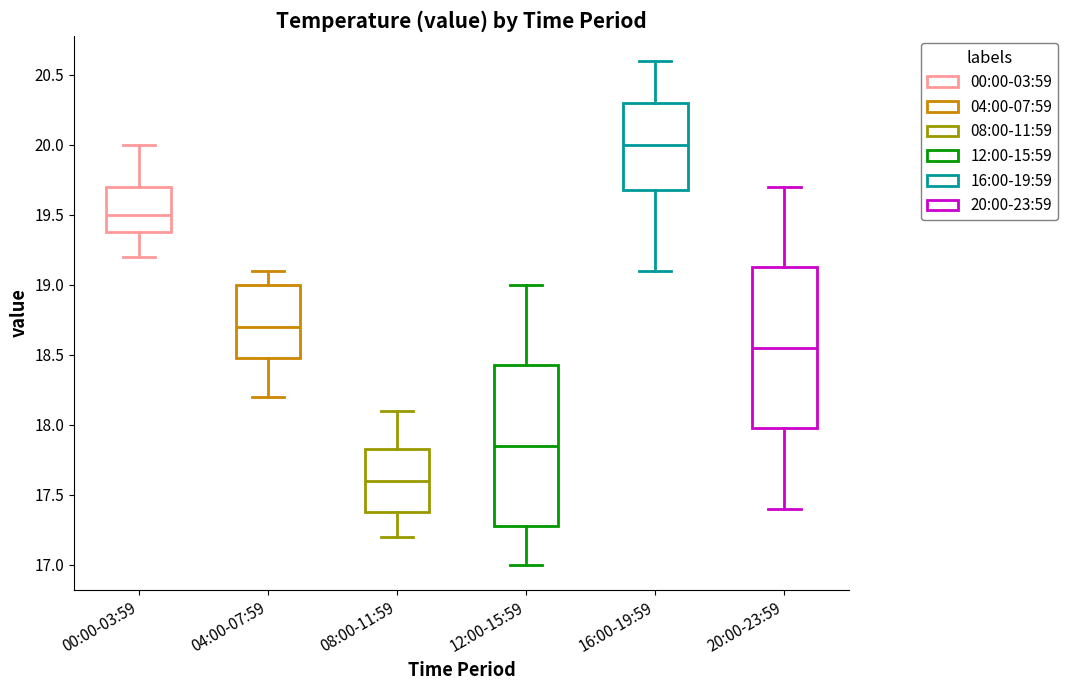

Reading left to right, read every box against the y-axis: the position of its median line, the range the box covers, and the ends of its whiskers. The values are not printed on the chart, so give them approximately, as read against the axis.

00:00-03:59: median 19.50, box 19.40 to 19.70, whiskers 19.20 to 20.00
04:00-07:59: median 18.70, box 18.50 to 19.00, whiskers 18.20 to 19.10
08:00-11:59: median 17.60, box 17.40 to 17.85, whiskers 17.20 to 18.10
12:00-15:59: median 17.85, box 17.30 to 18.45, whiskers 17.00 to 19.00
16:00-19:59: median 20.00, box 19.70 to 20.30, whiskers 19.10 to 20.60
20:00-23:59: median 18.55, box 18.00 to 19.15, whiskers 17.40 to 19.70